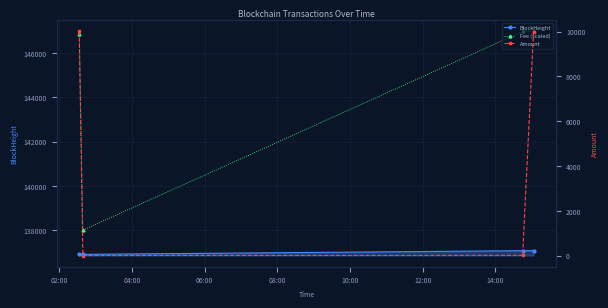

What is the sum of all Amount values?

20000.9